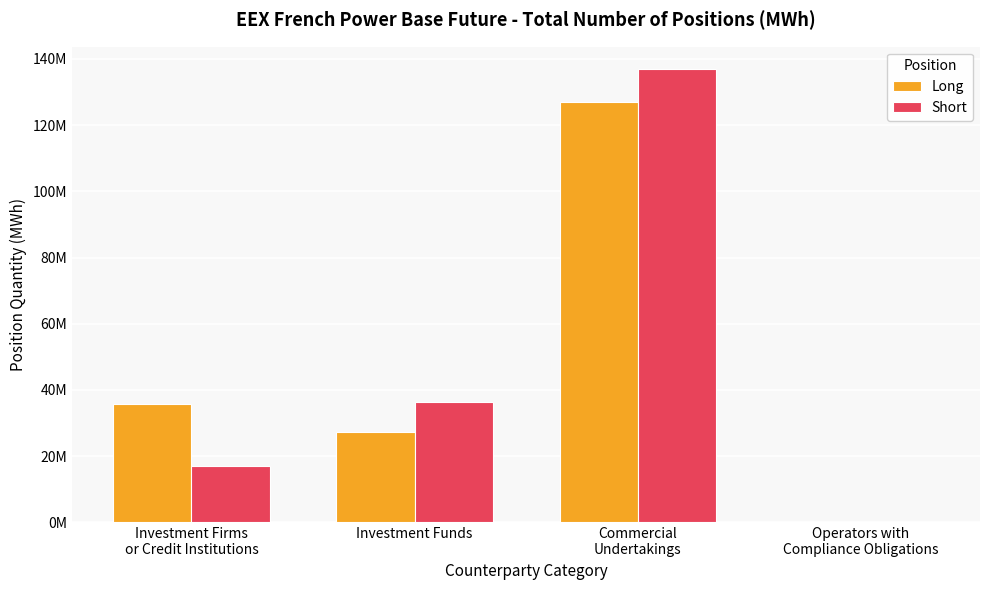

What are all the series names shown in the legend?

Long, Short